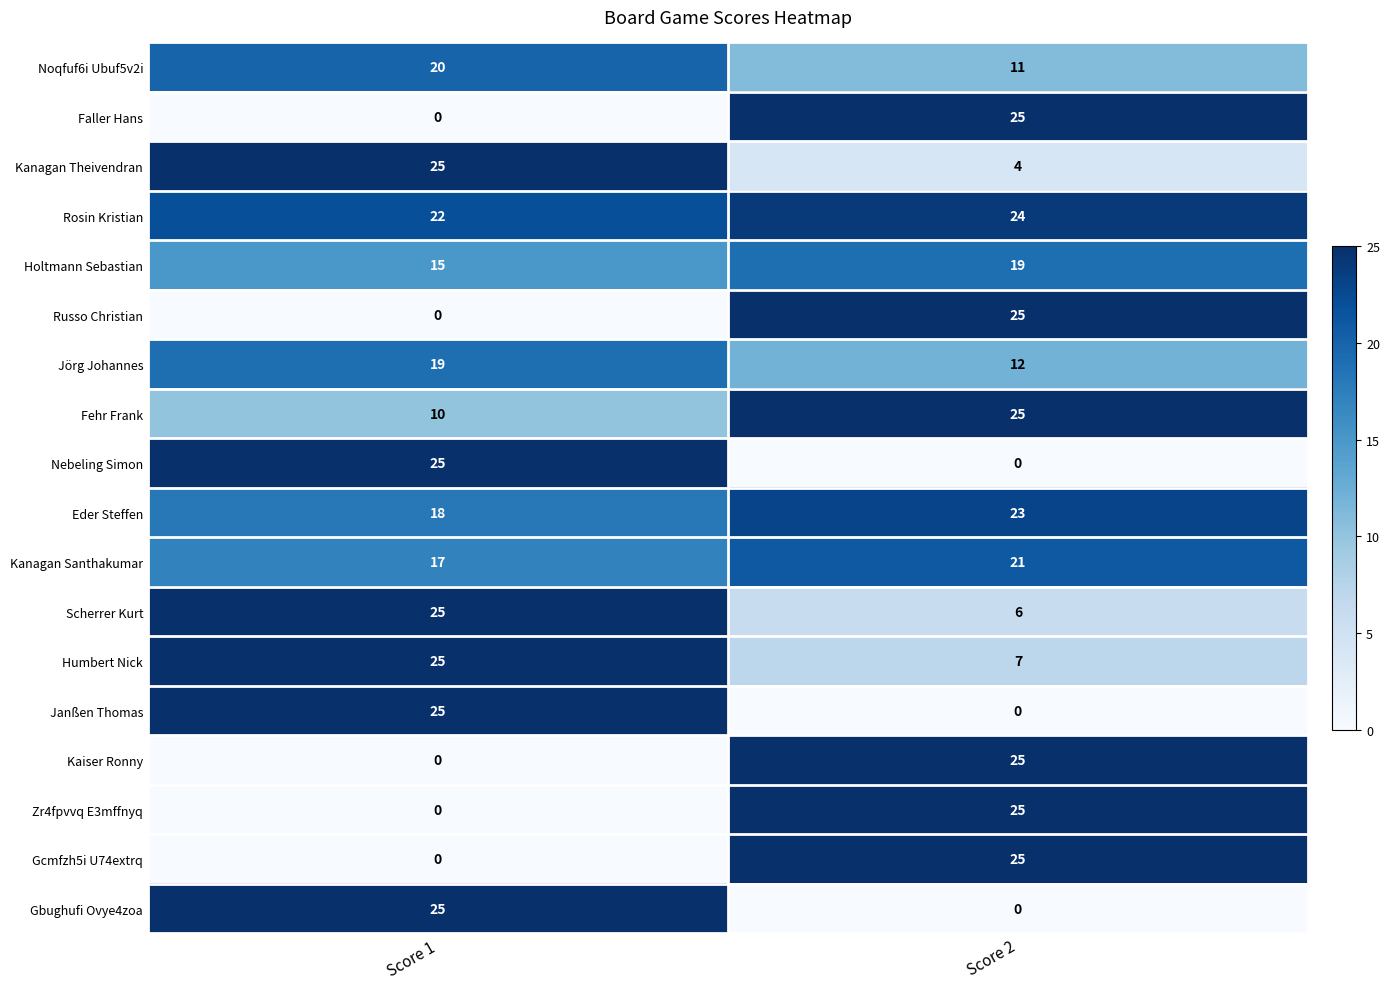

What is the spread (max minus min) of values at Score 2?

25